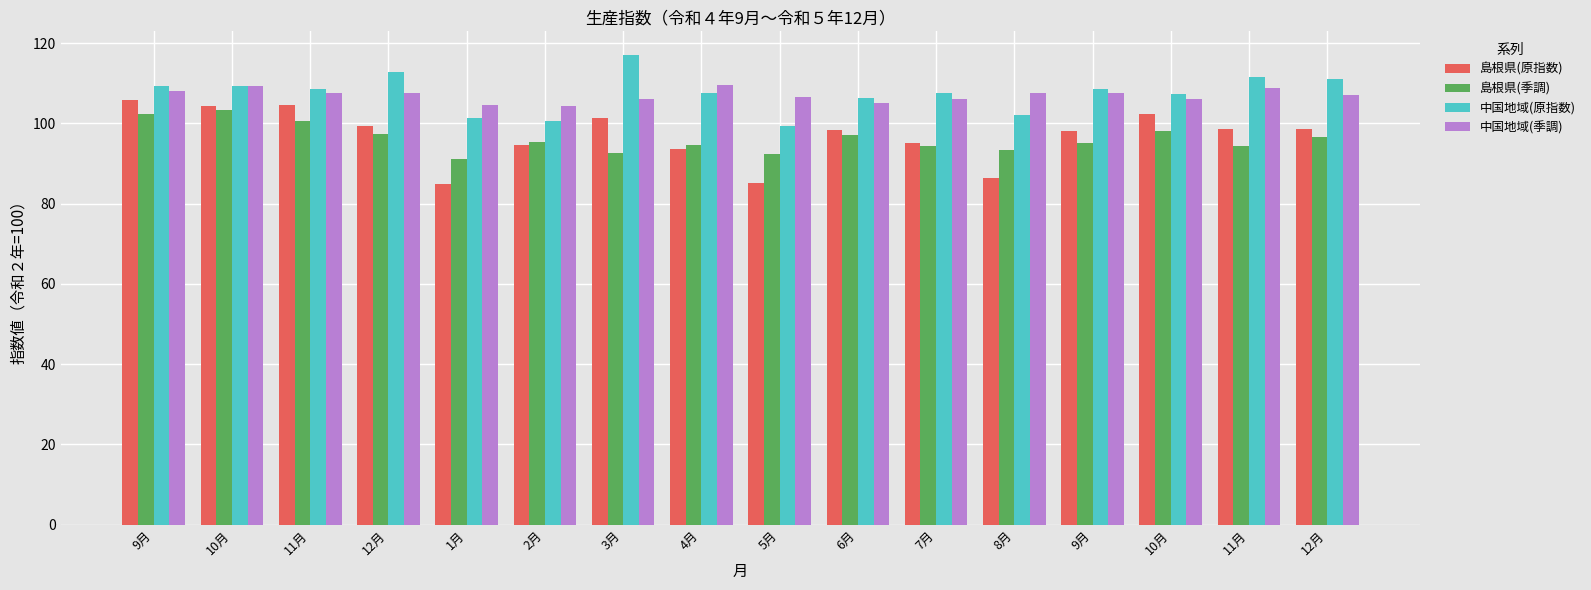

The value of 島根県(季調) at 11月 is 100.7. True or false?

True